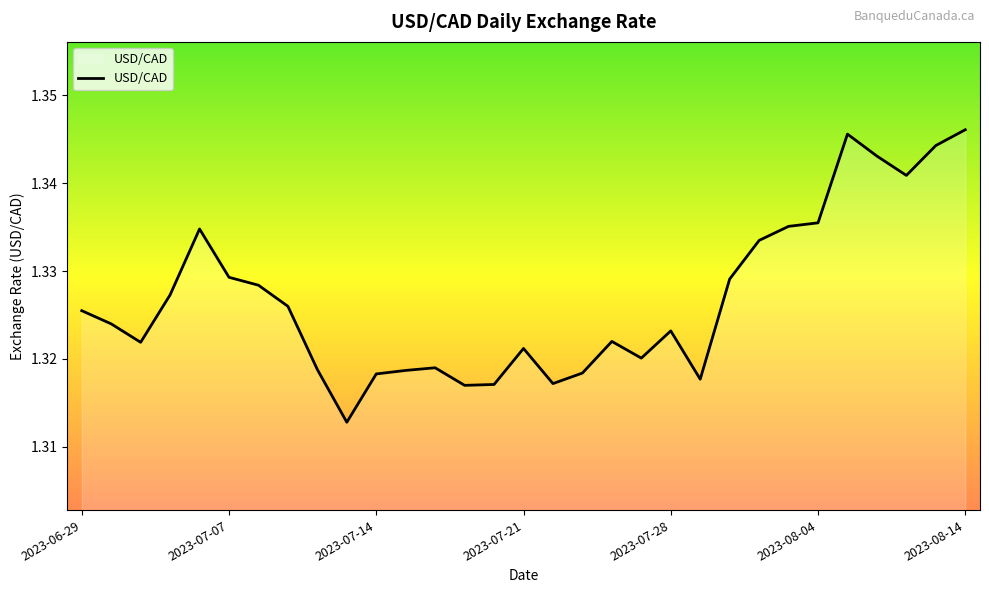

What is the label of the 29th point from the right?

2023-07-04